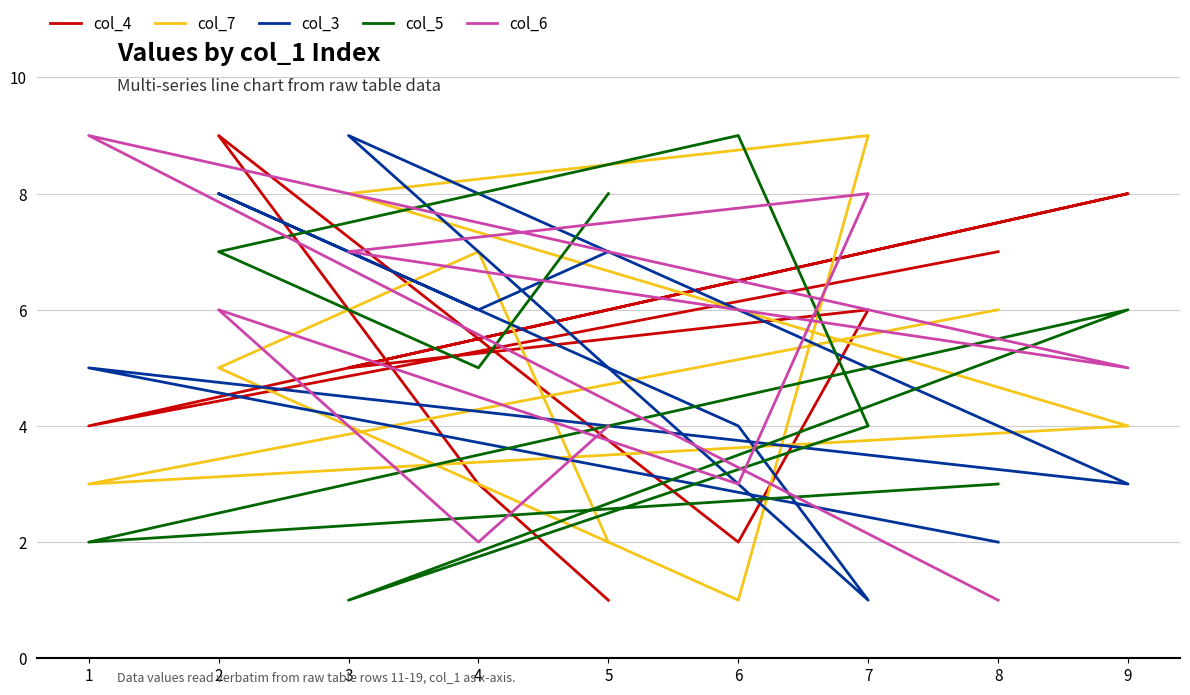

List the series in order of their peak value, highest first.

col_4, col_7, col_3, col_5, col_6